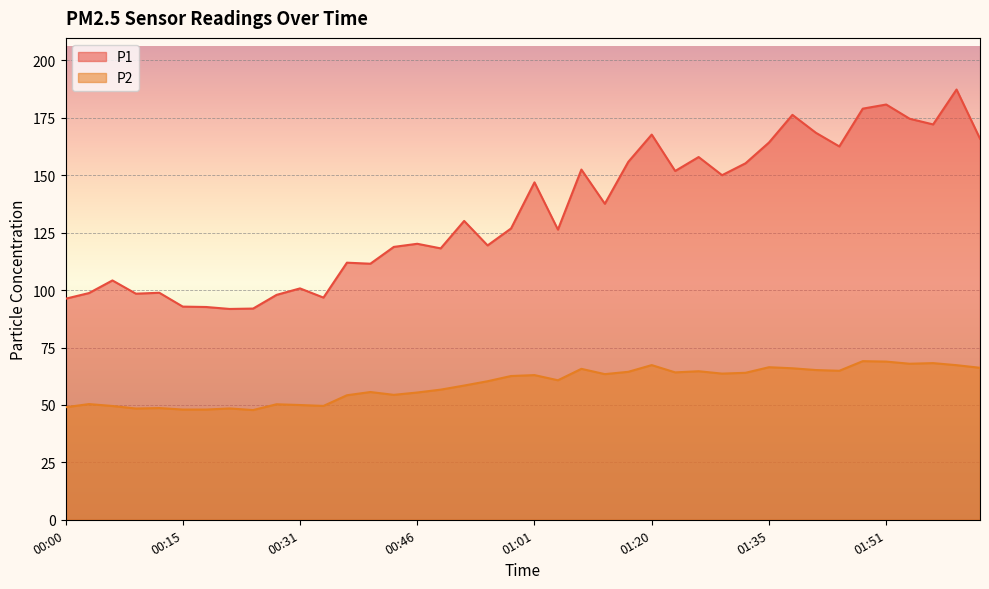

List the series in order of their peak value, lowest first.

P2, P1